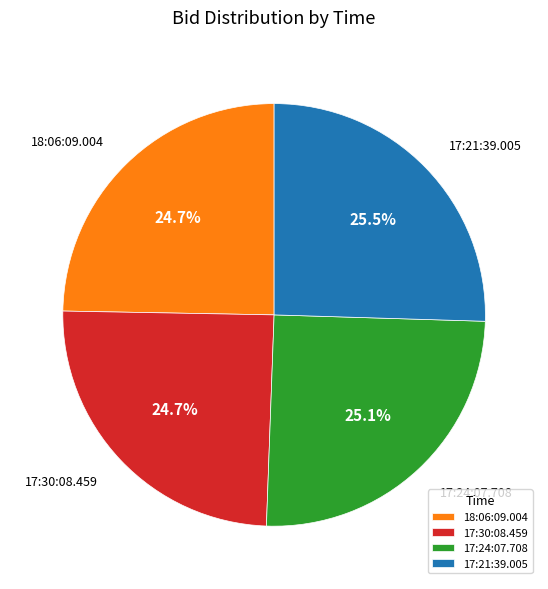

What percentage is the 18:06:09.004 slice, to the nearest percent?

25%